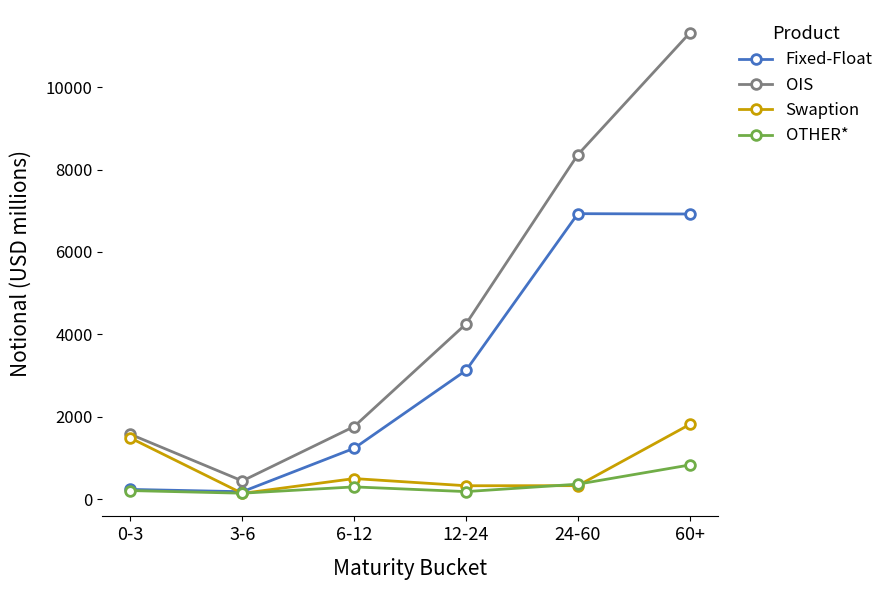

What is the total value across all series at 24-60?

15986